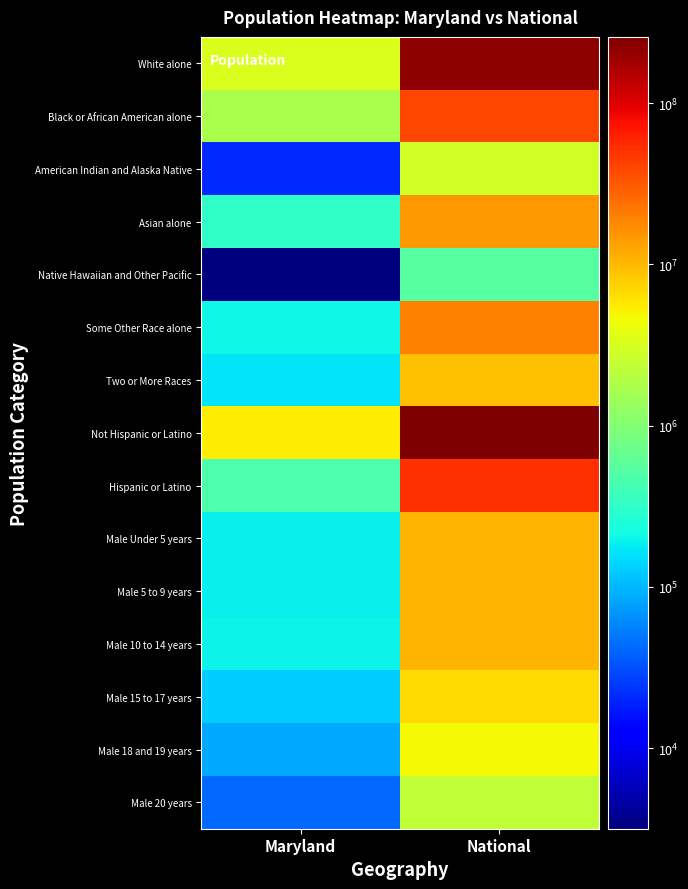

What is the maximum value shown in the chart?

258267944